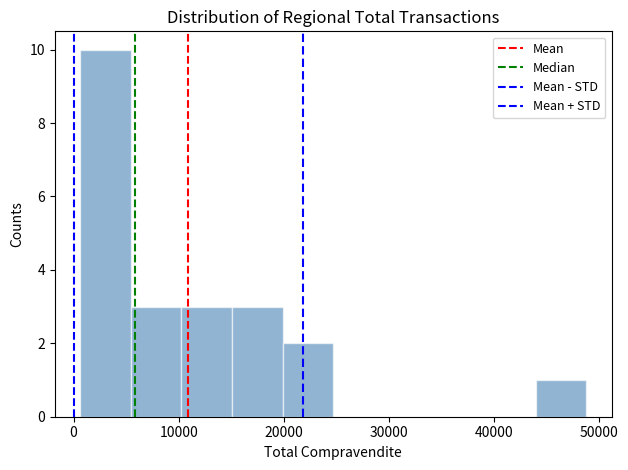

Reading left to right, transcribe this chart: for each bar, give the range it covers on the x-axis and its height. Neither the bar edges nor the heights are printed on the chart, so give them approximately, as read against the axes.

1000 to 5000: 10
5000 to 10000: 3
10000 to 15000: 3
15000 to 20000: 3
20000 to 25000: 2
25000 to 30000: 0
30000 to 34000: 0
34000 to 39000: 0
39000 to 44000: 0
44000 to 49000: 1